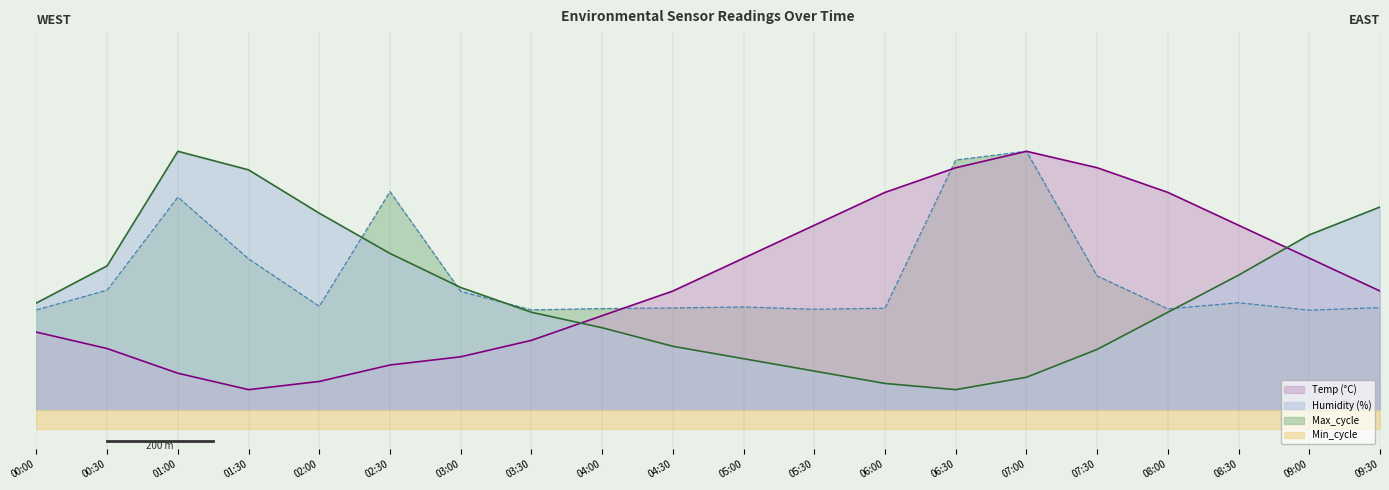

What is the minimum value shown in the chart?

10.0